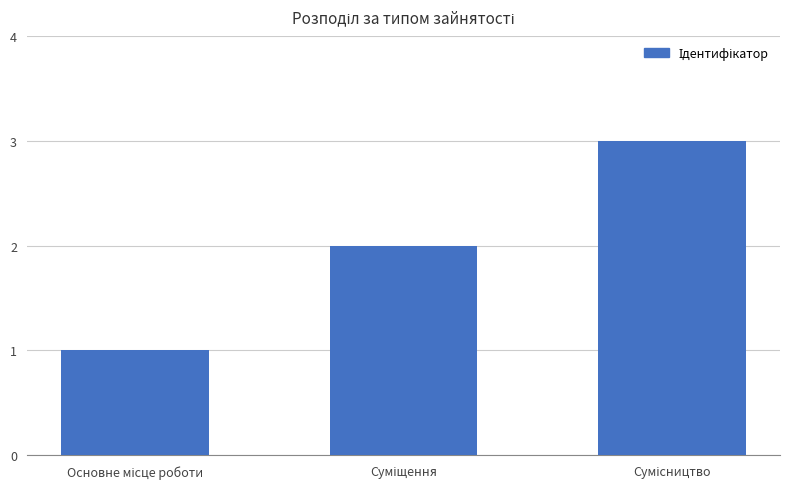

What is the sum of all values?

6